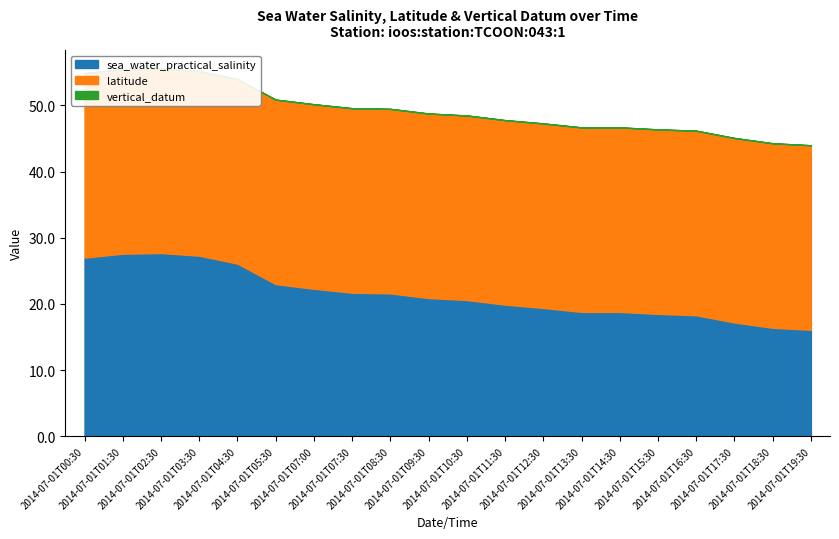

What are all the series names shown in the legend?

sea_water_practical_salinity, latitude, vertical_datum